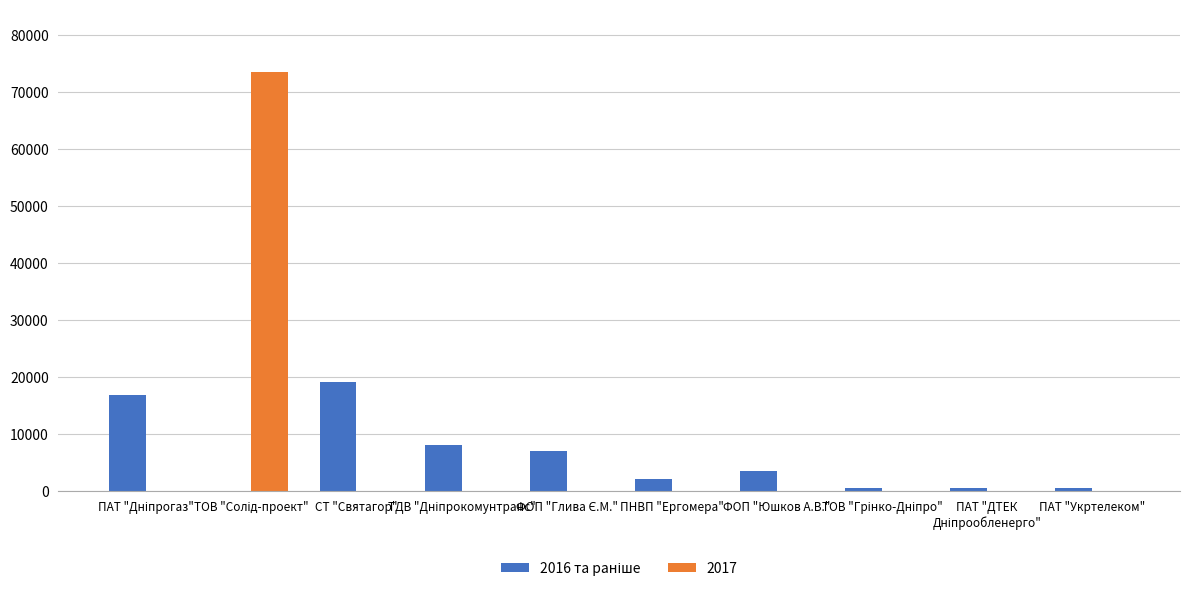

The 2017 series shows 36228.7 at ПАТ "Укртелеком". True or false?

False